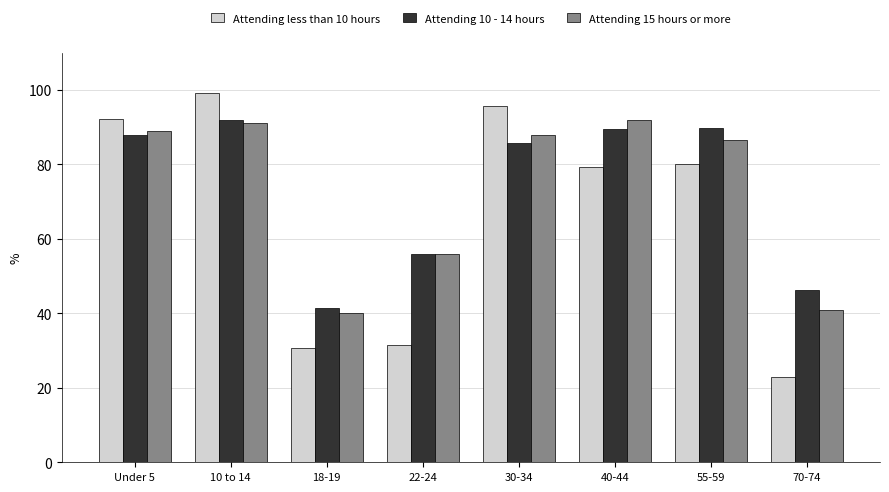

What is the total value across all series at 22-24?

143.4